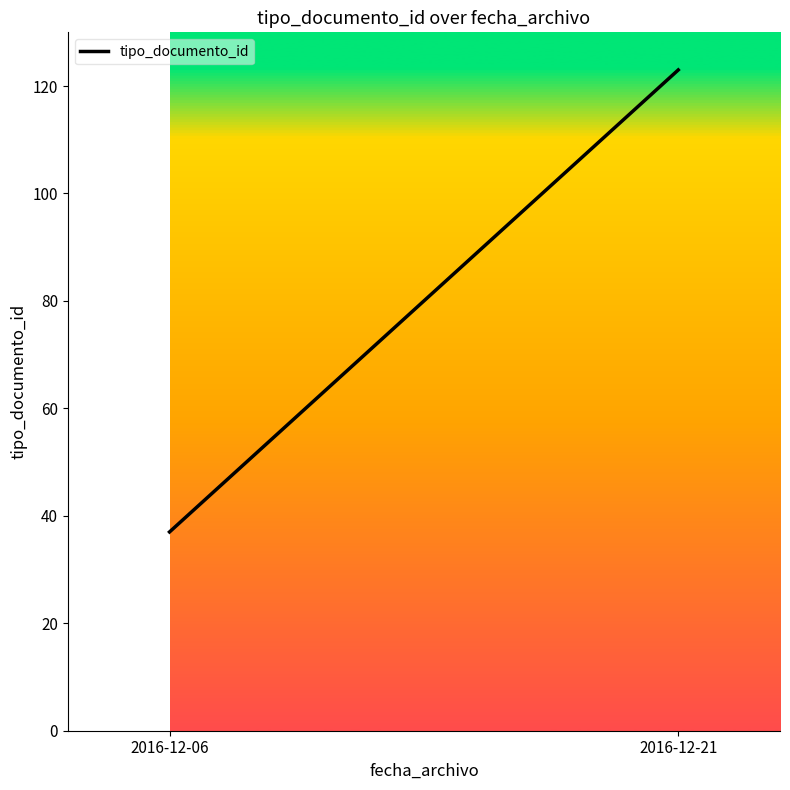

The value at 2016-12-21 is 123. True or false?

True